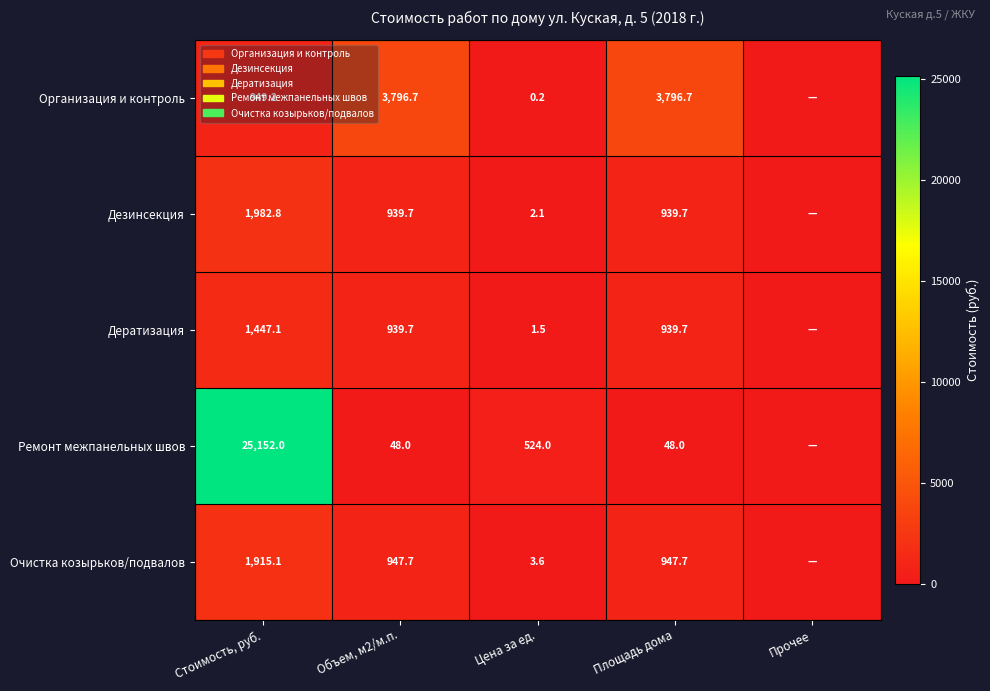

At which category is the sum across all series the highest?

Стоимость, руб.